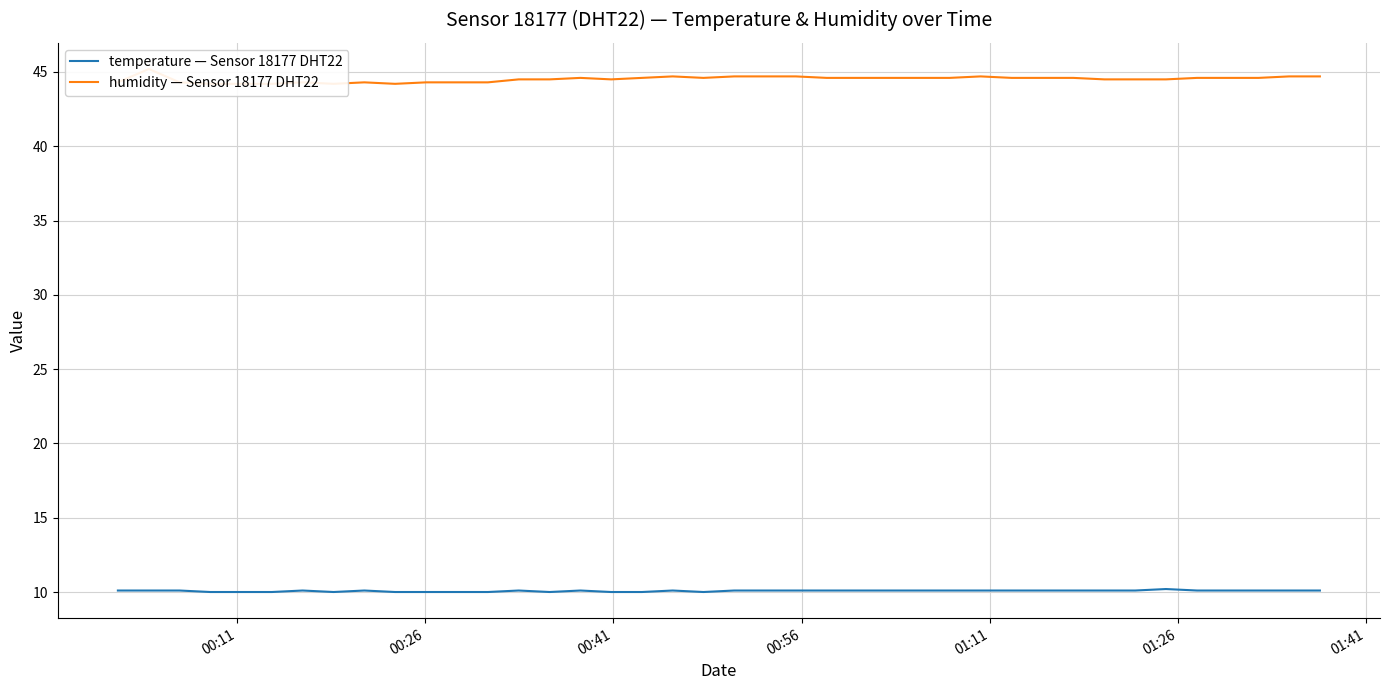

True or false: temperature — Sensor 18177 DHT22 and humidity — Sensor 18177 DHT22 cross at least once.

False